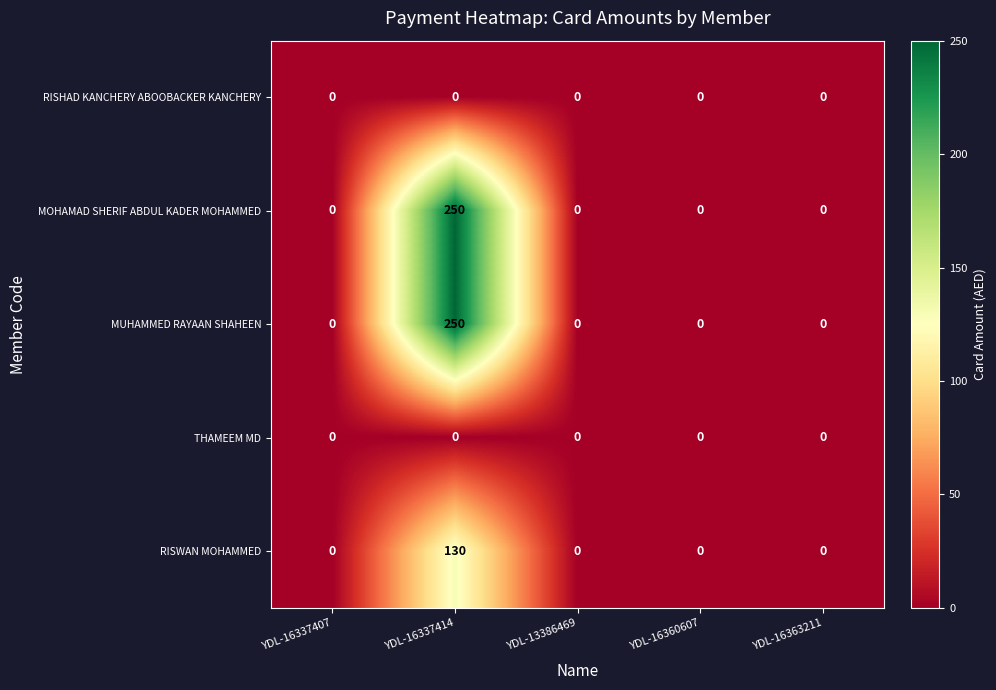

How many series are shown in this chart?

5